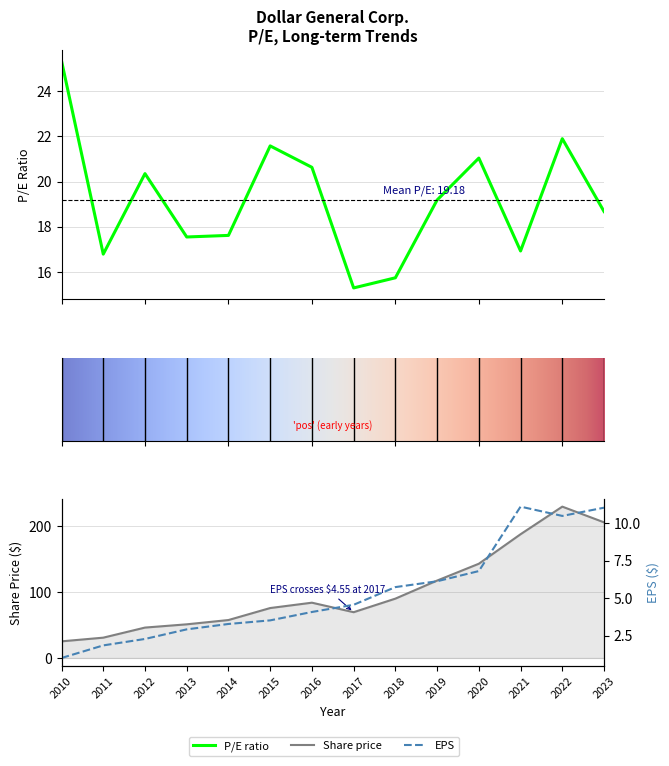

Is it true that Share price equals 143.1 at 2022?

False